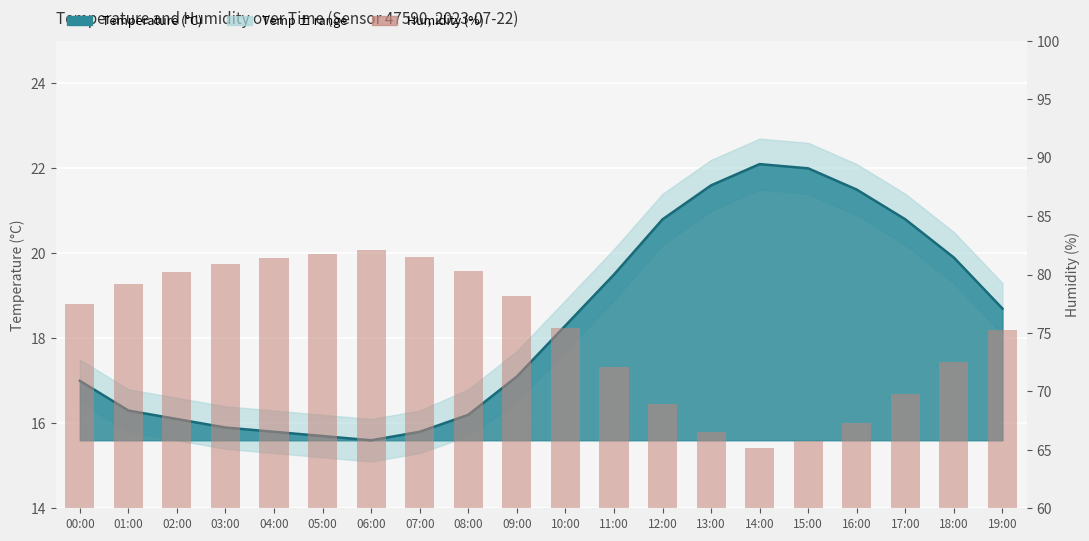

How many bars are there in total?

20